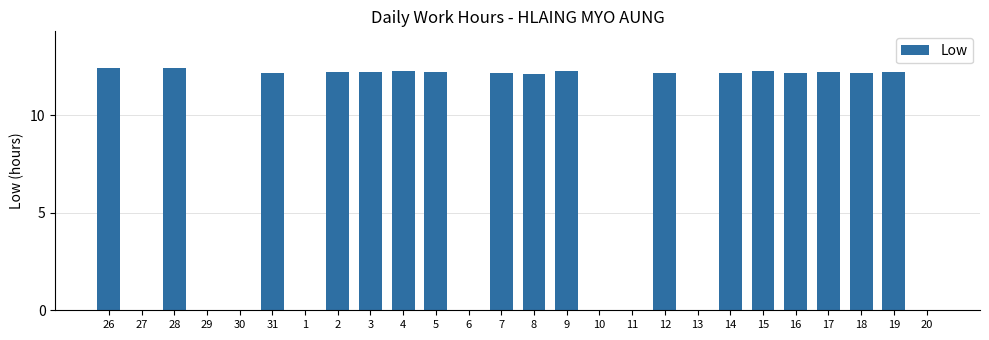

What is the sum of the values at 9 and 27?

12.3